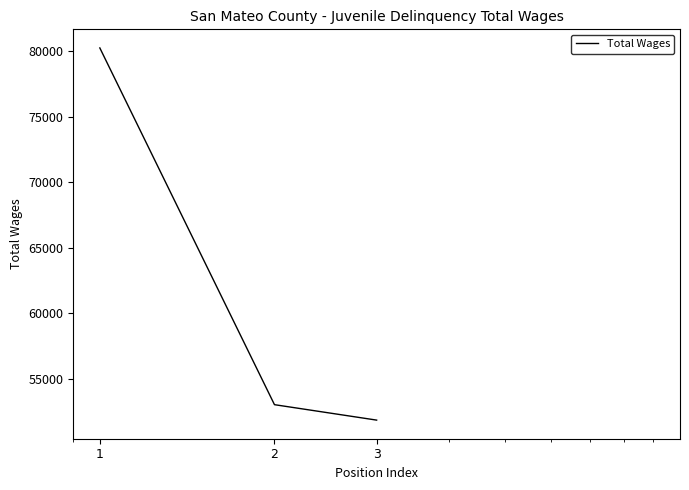

How many lines are shown in the chart?

1